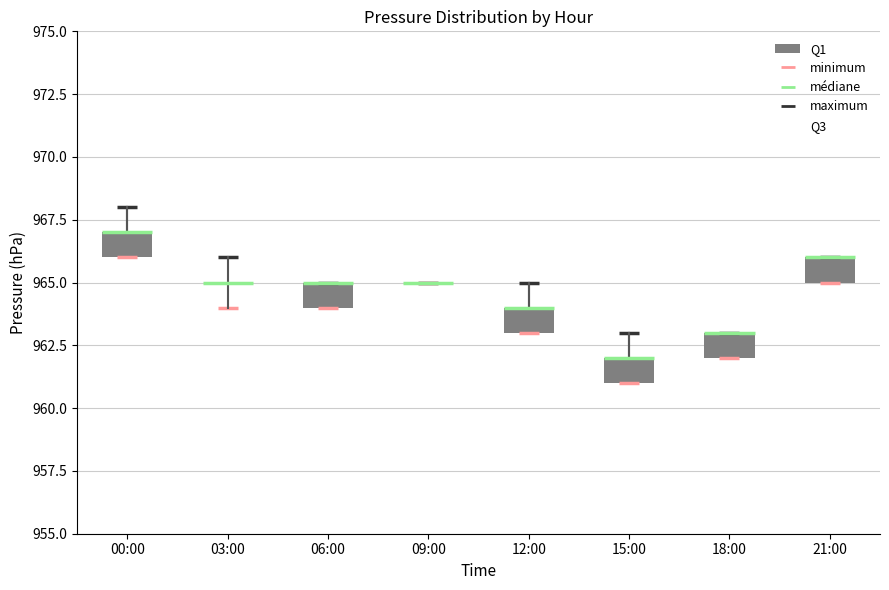

Where is the lower edge of the box for 18:00 on the y-axis? The values are not printed on the chart, so give them approximately, as read against the axis.

962